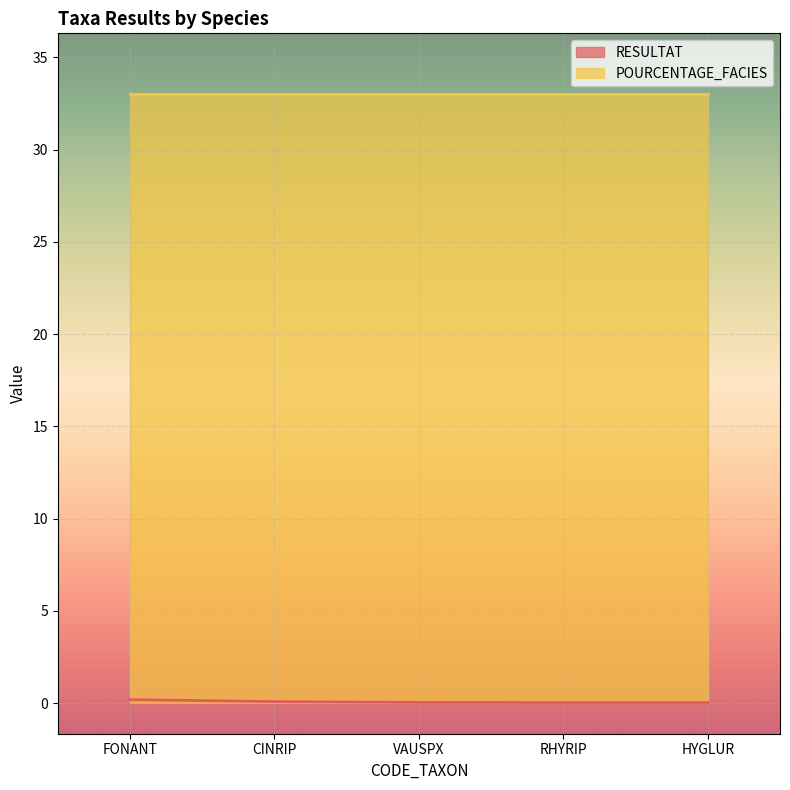

List the labels in order of value, smallest first.

RHYRIP, HYGLUR, VAUSPX, CINRIP, FONANT